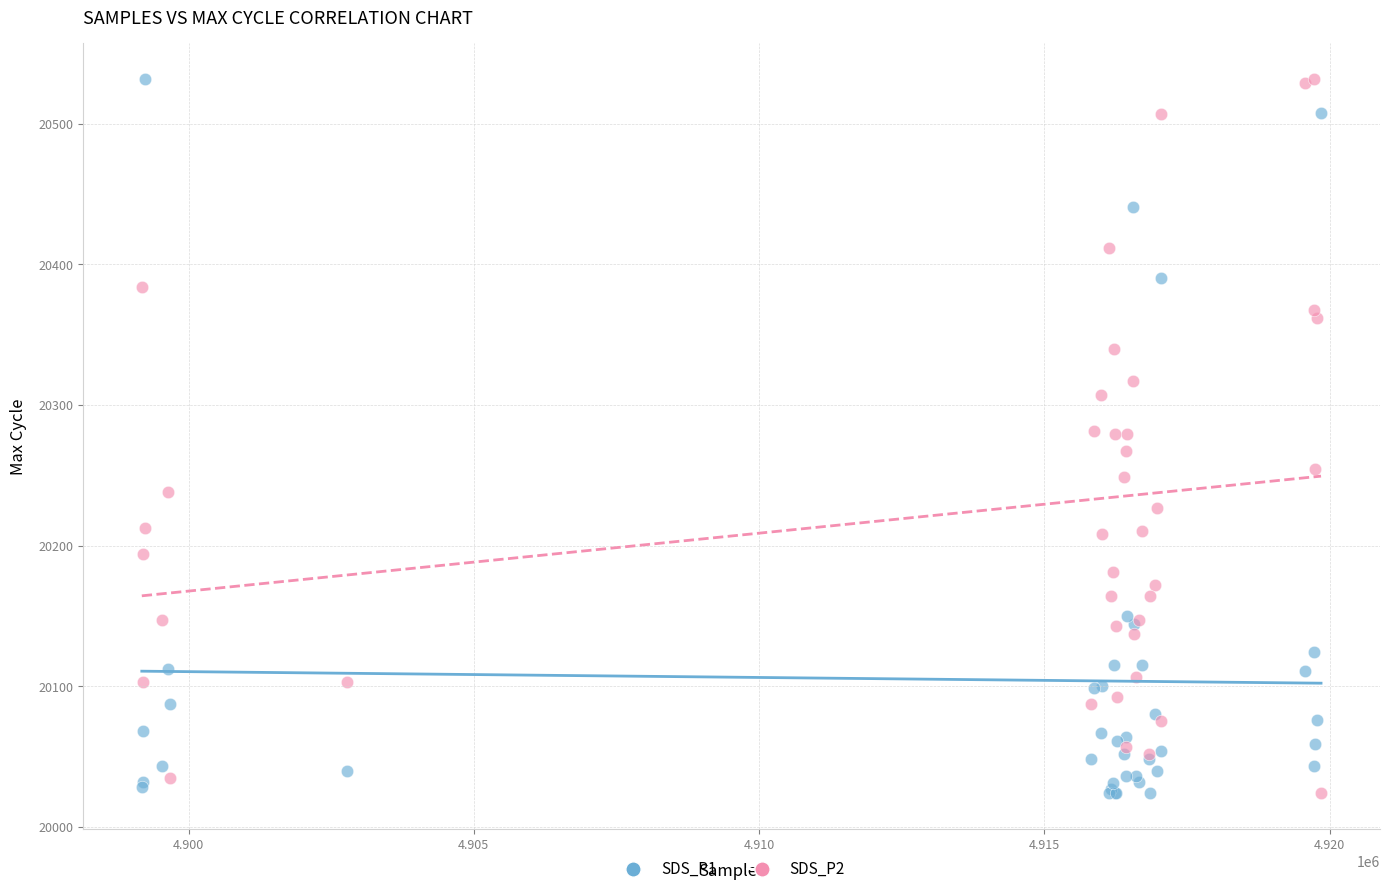

What is the X range (max minus min) for the scatter plot?

20670.0